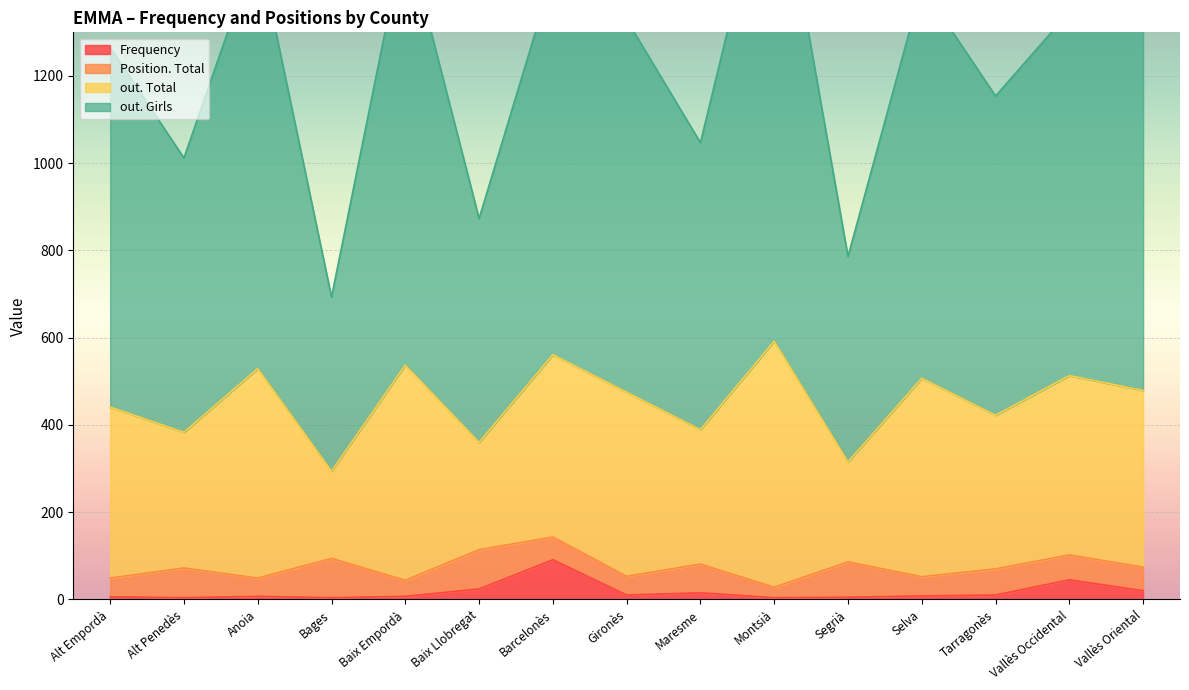

What is the label of the 11th point from the left?

Segrià